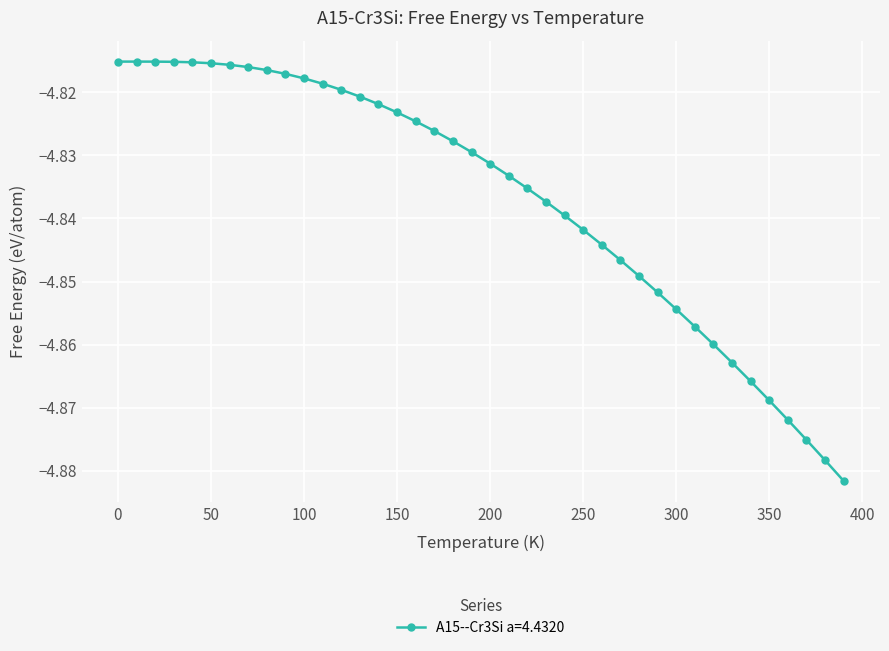

What is the sum of all values?

-193.5